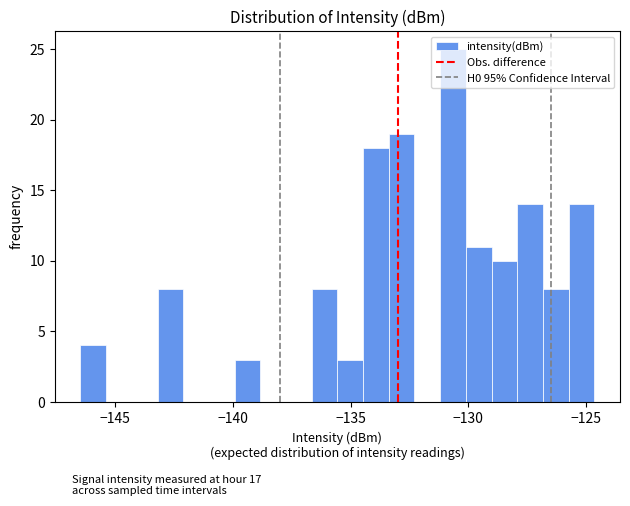

Read against the x-axis, roughly where is the centre of the tallest bar?

-130.5